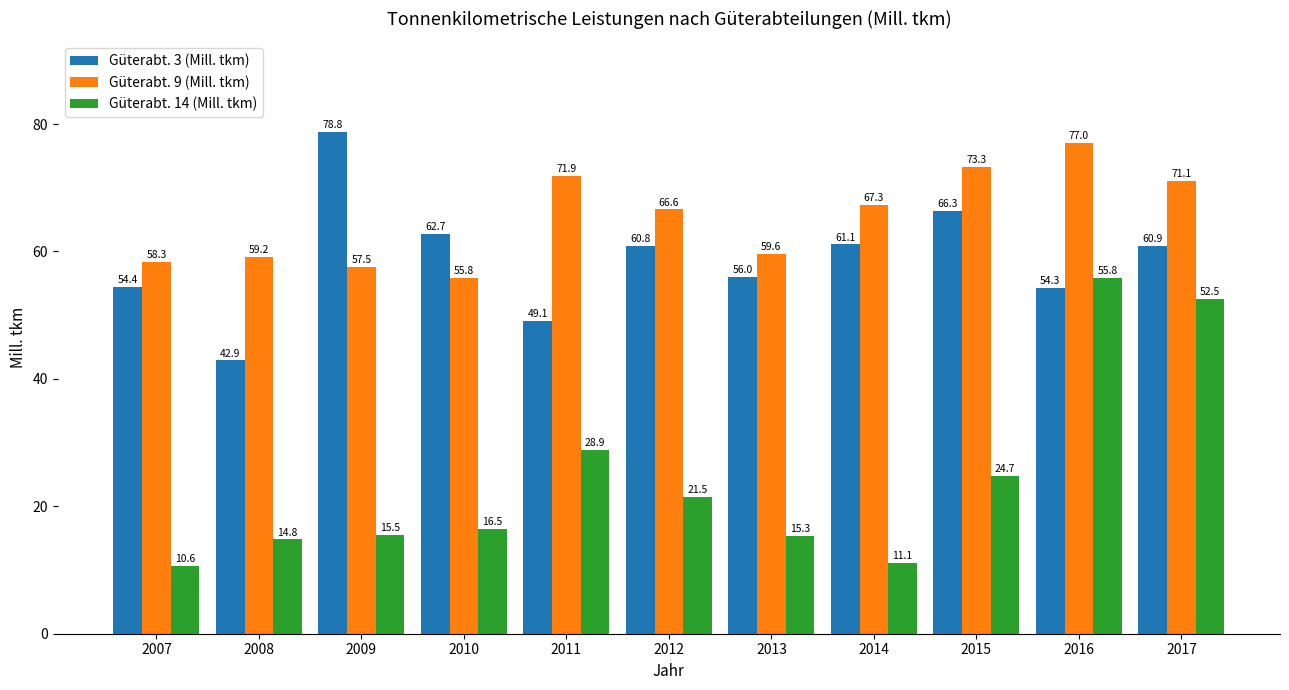

True or false: Güterabt. 3 (Mill. tkm) has a value of 66.3 at 2015.

True